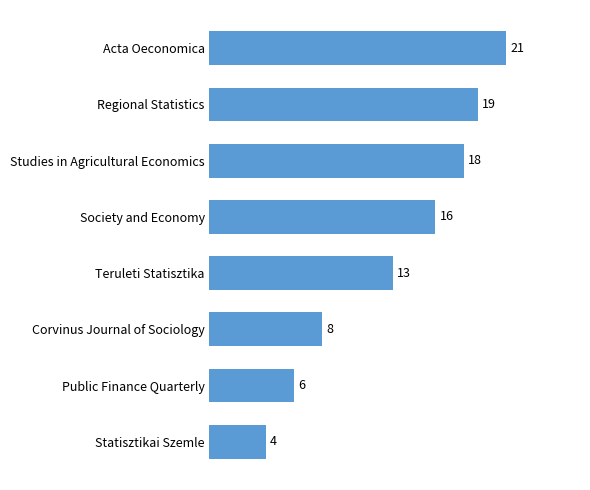

Reading top to bottom, list all the values displayed in this chart.

21	19	18	16	13	8	6	4